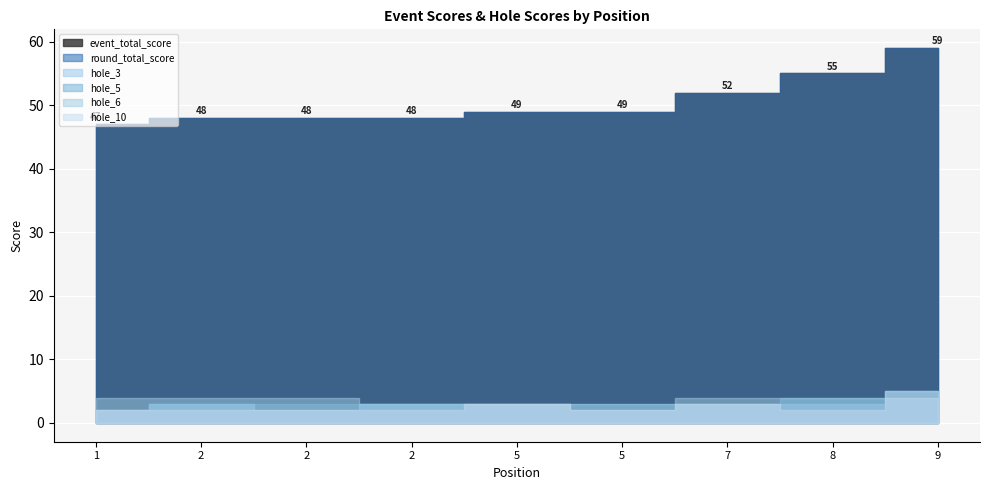

What are all the series names shown in the legend?

event_total_score, round_total_score, hole_3, hole_5, hole_6, hole_10